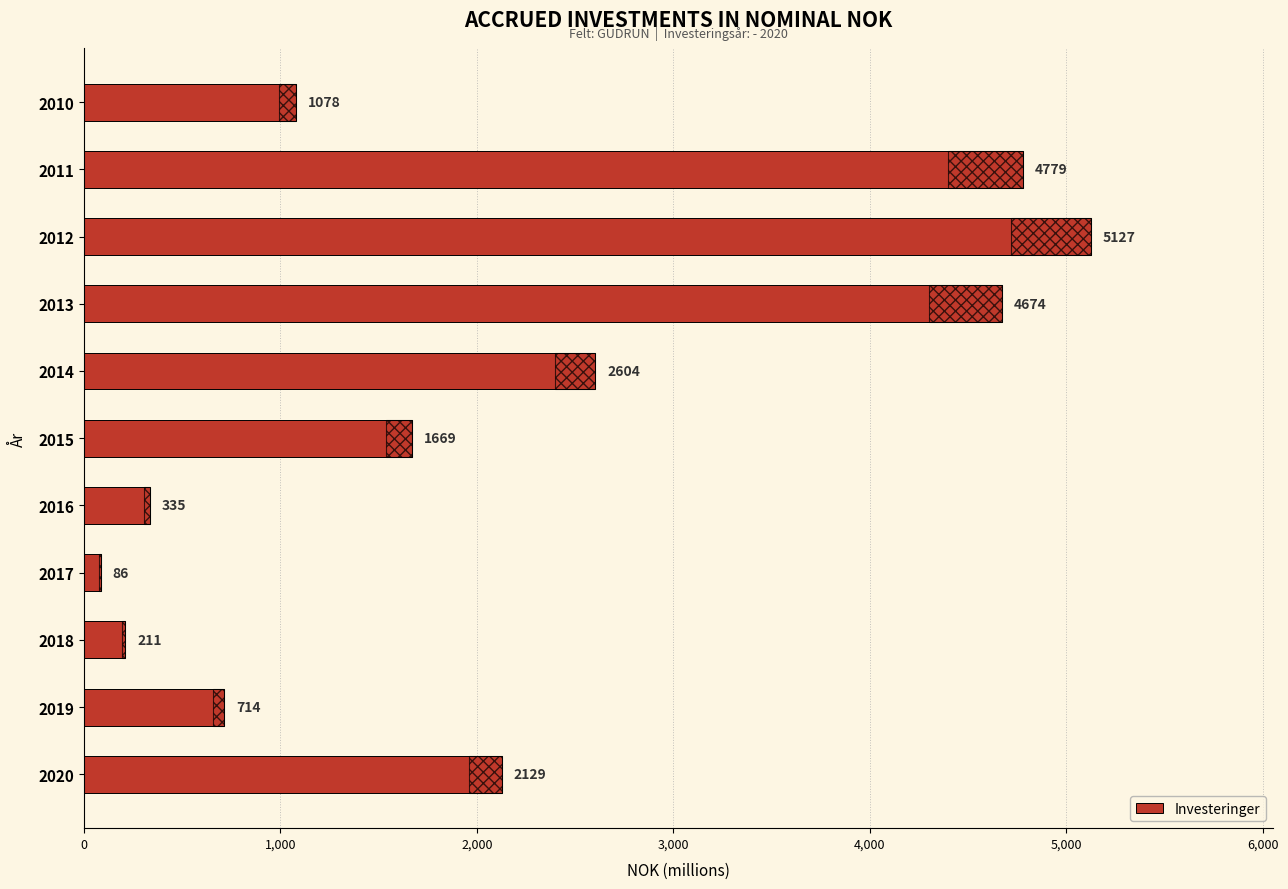

How many values are below 1669?

5